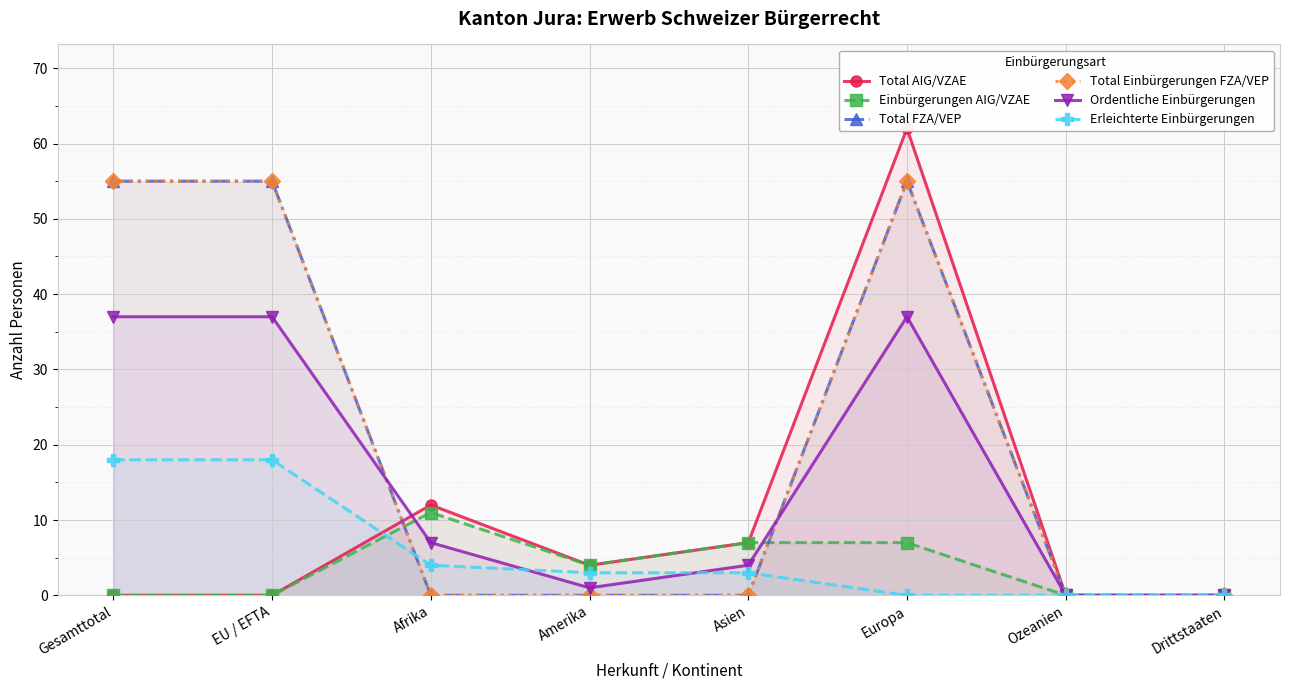

At which category does Total FZA/VEP reach its first local peak?

Europa